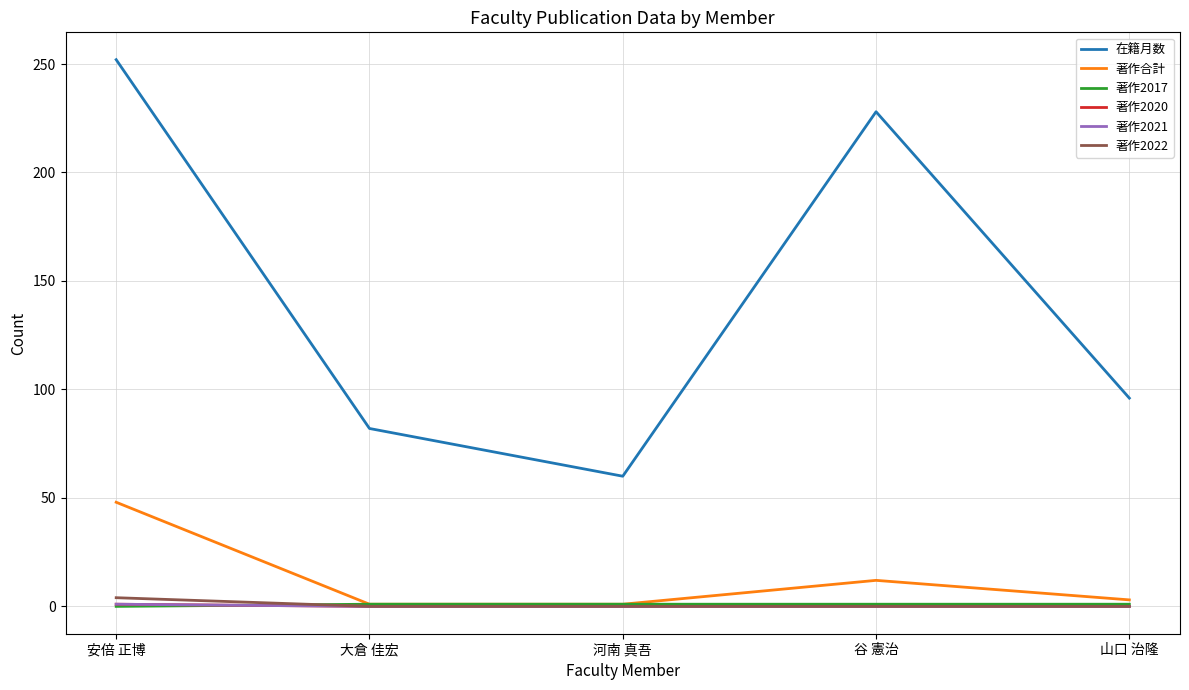

True or false: 著作2017 has more than 0 interior local peaks.

False